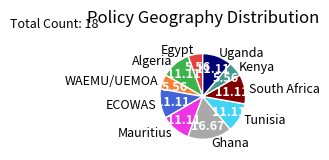

Do Egypt and Uganda together represent more than half of the pie?

No